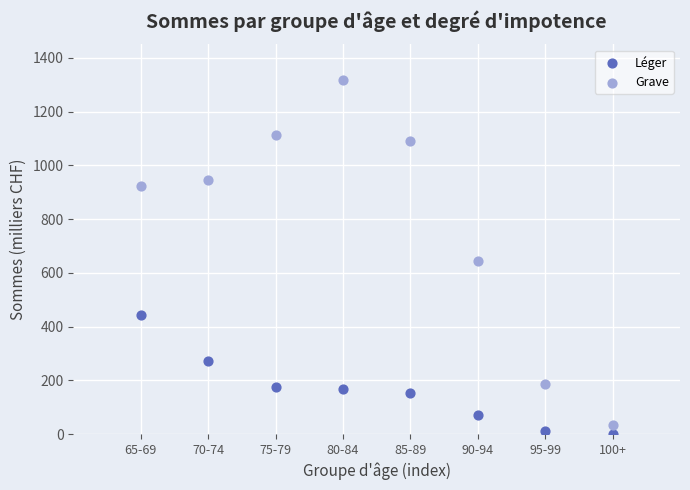

Which series has the largest Y range (max minus min)?

Grave